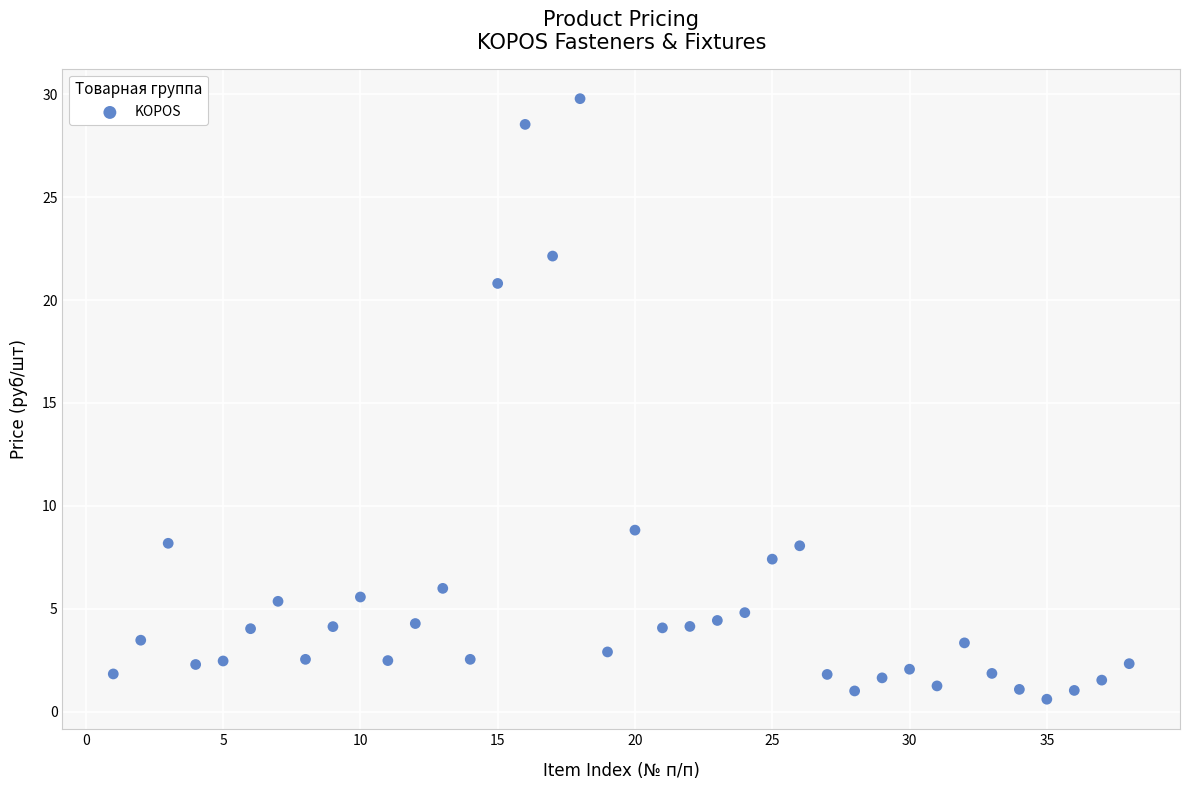

What Y value in the scatter plot is closest to 15?

20.8